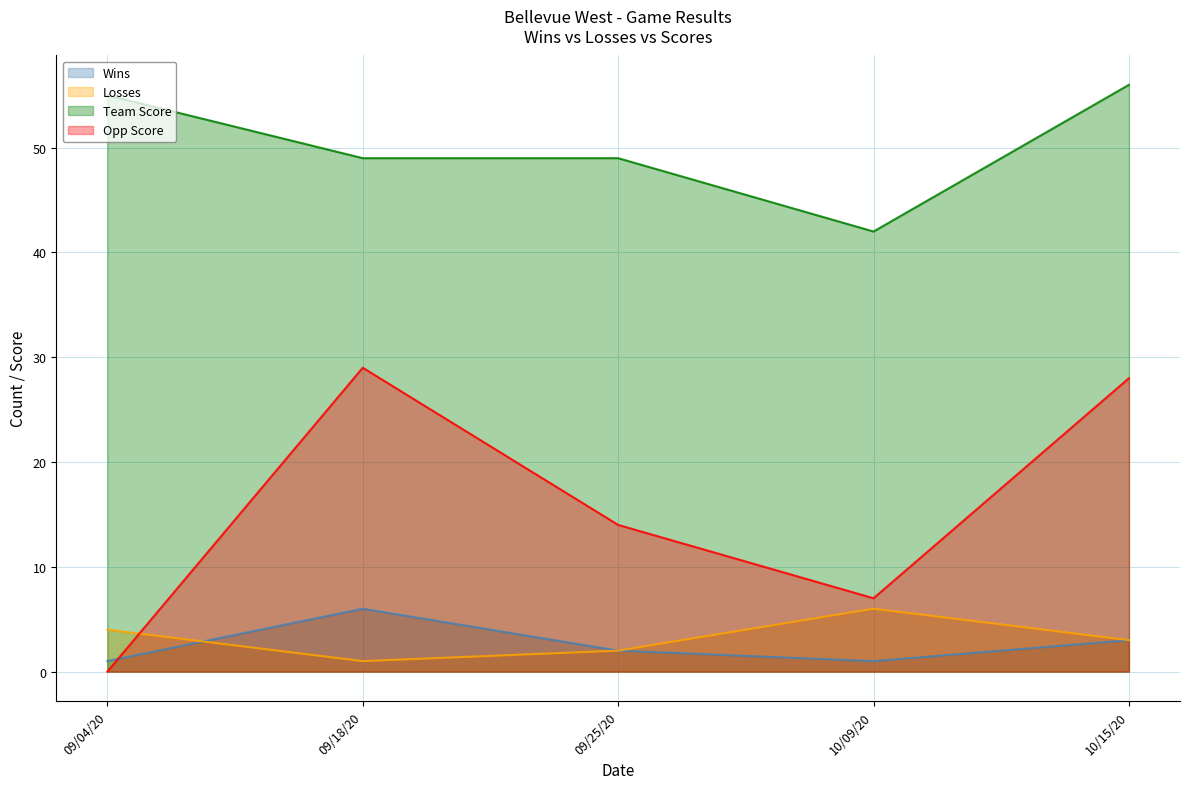

What is the total value across all series at 10/15/20?

90